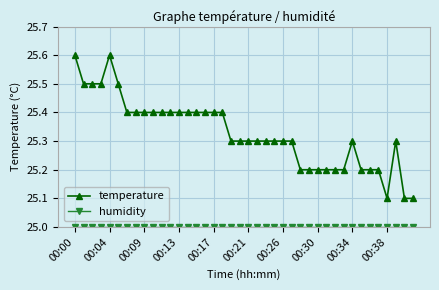

Is this an area chart (filled region under the line)?

No